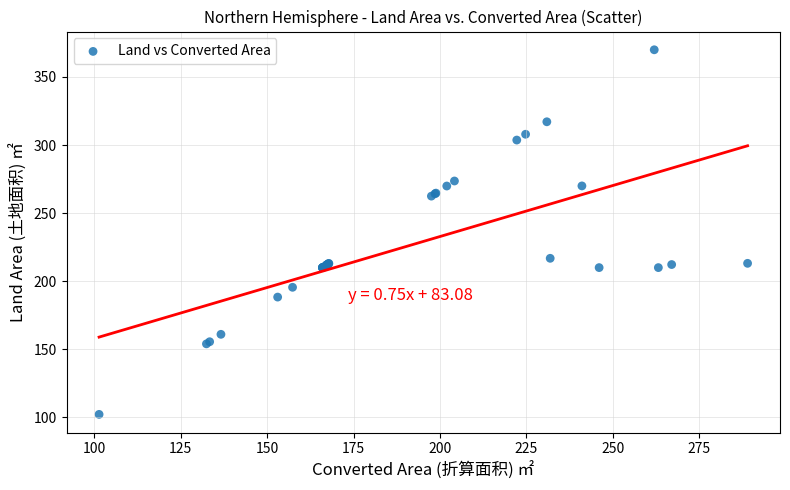

What Y value in the scatter plot is closest to 236?

216.8